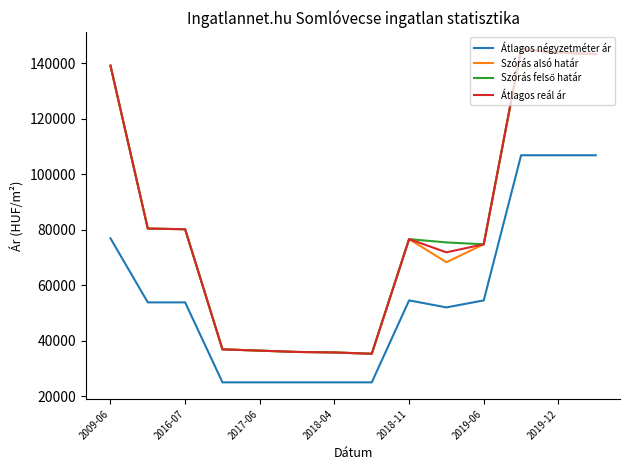

What is the highest value of the Szórás alsó határ series?

145143